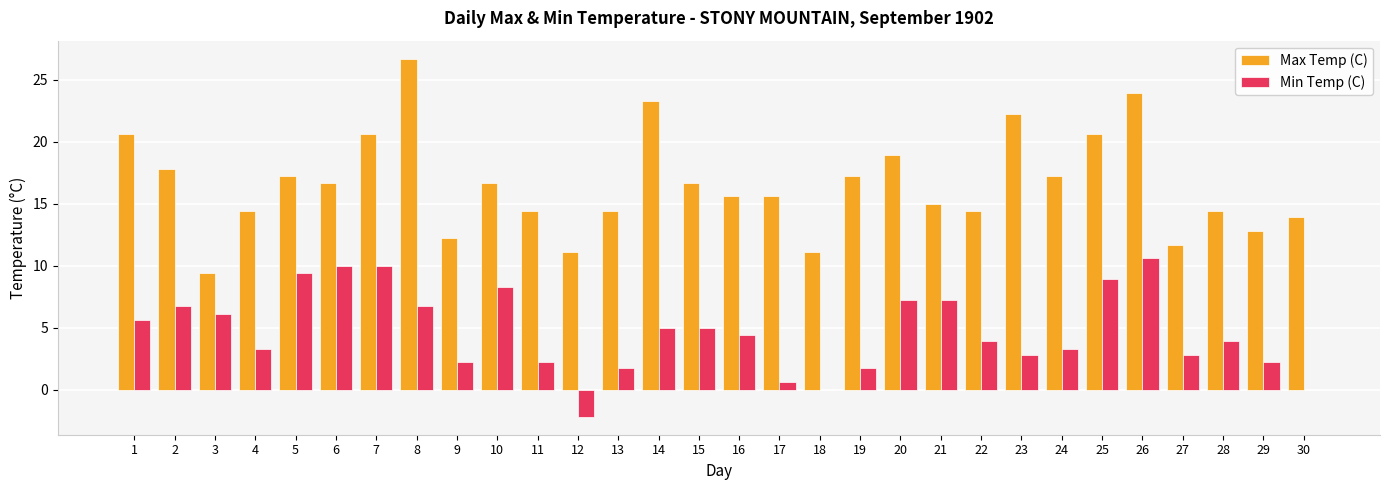

Which series has the largest total across all categories?

Max Temp (C)